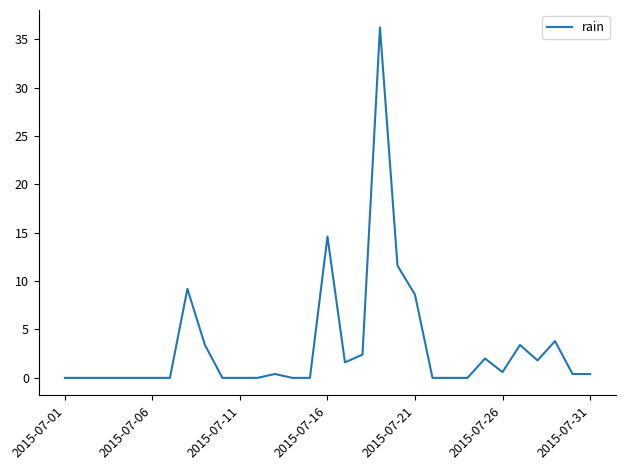

What is the difference between the maximum and minimum values?

36.2